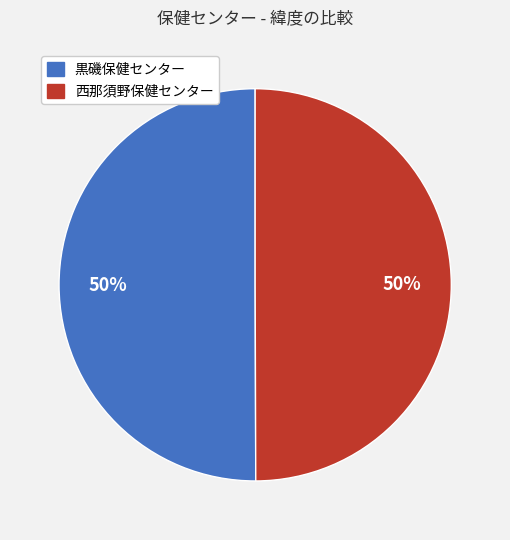

To the nearest percent, what portion does 黒磯保健センター represent?

50%